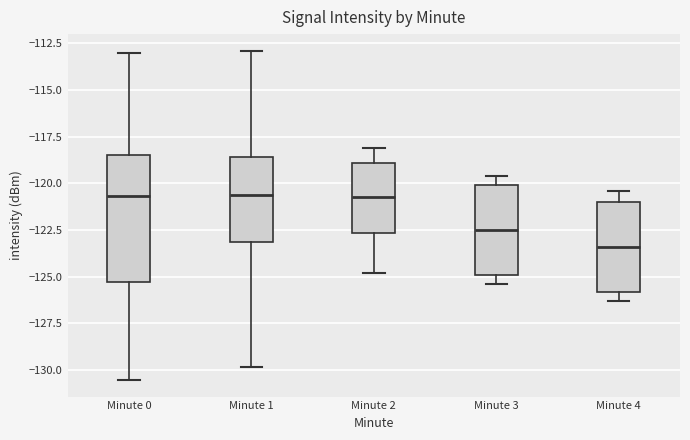

Reading left to right, read every box against the y-axis: the position of its median line, the range the box covers, and the ends of its whiskers. The values are not printed on the chart, so give them approximately, as read against the axis.

Minute 0: median -120.5, box -125.5 to -118.5, whiskers -130.5 to -113.0
Minute 1: median -120.5, box -123.0 to -118.5, whiskers -130.0 to -113.0
Minute 2: median -120.5, box -122.5 to -119.0, whiskers -125.0 to -118.0
Minute 3: median -122.5, box -125.0 to -120.0, whiskers -125.5 to -119.5
Minute 4: median -123.5, box -126.0 to -121.0, whiskers -126.5 to -120.5